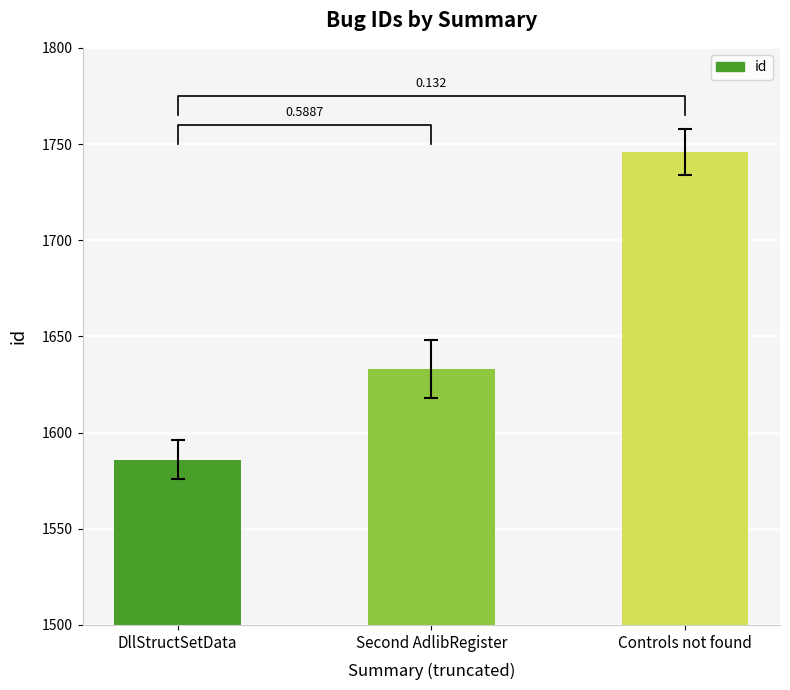

What is the value of the 1st bar from the left?

1586